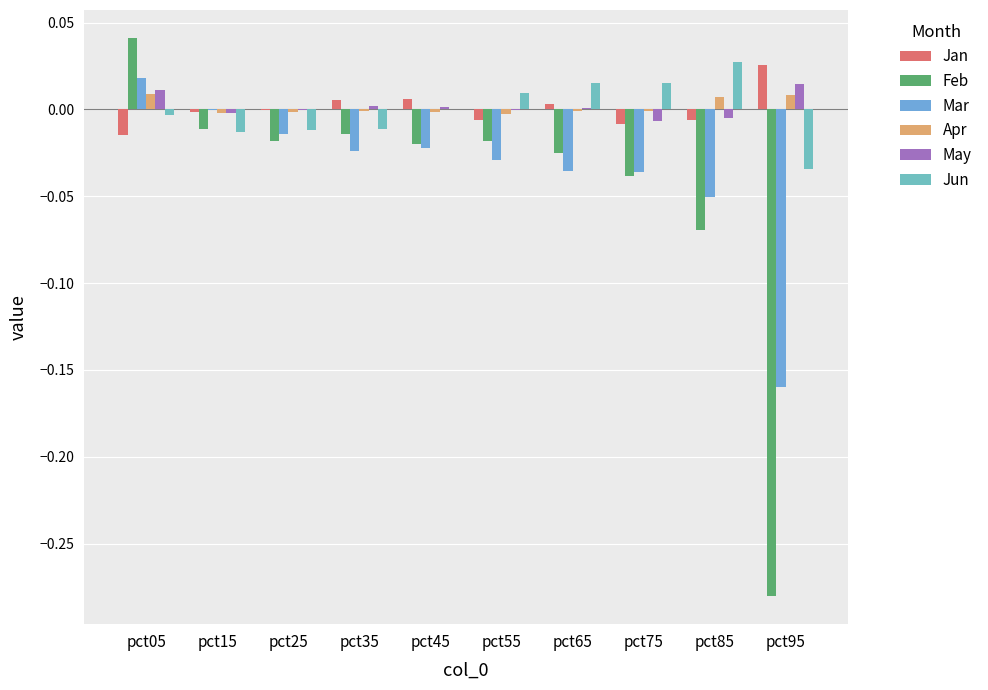

How many distinct data groups are displayed?

6